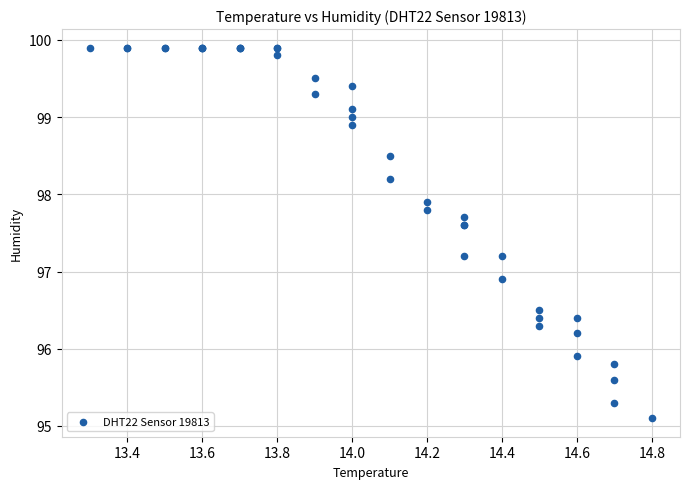

What Y value in the scatter plot is closest to 97?

96.9